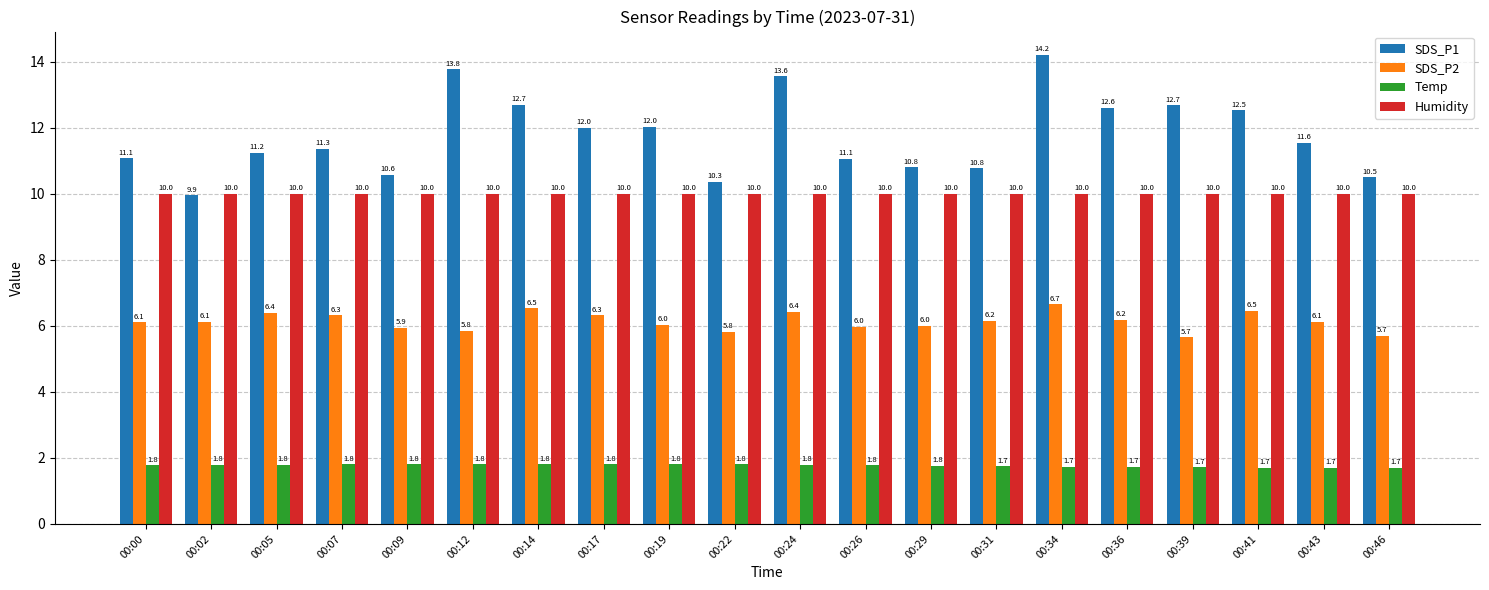

True or false: Humidity has a value of 6.3 at 00:31.

False